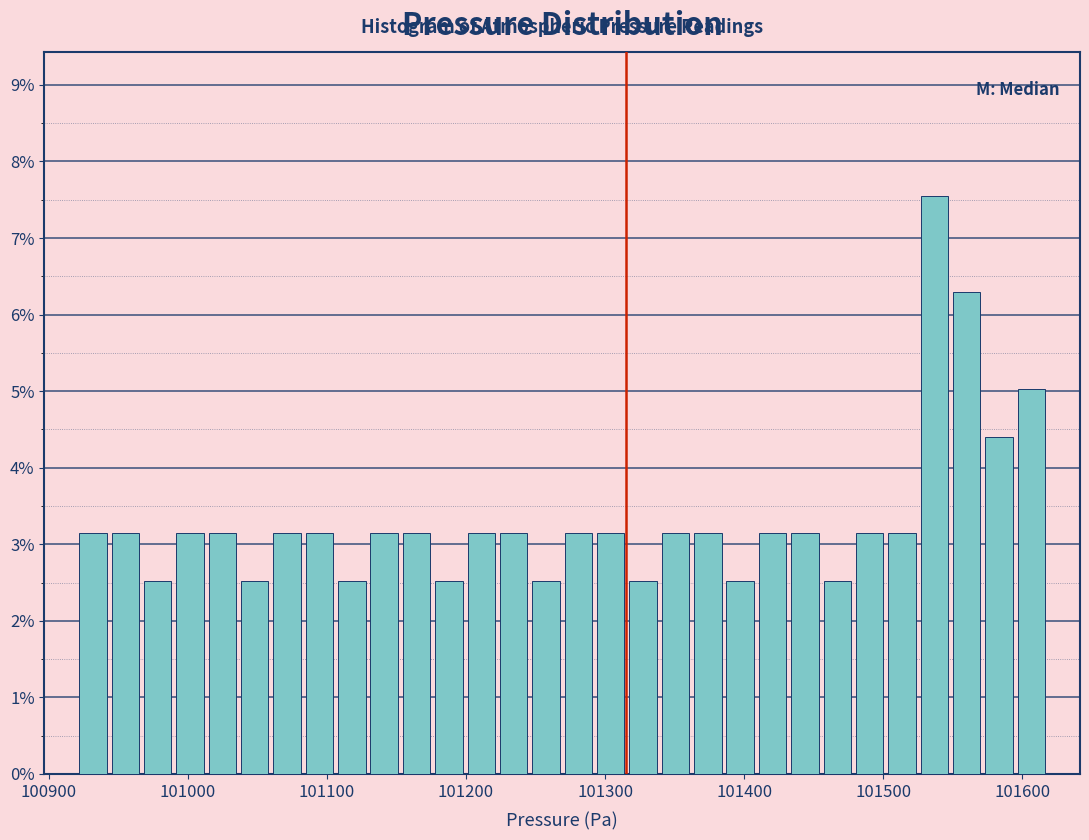

Read against the x-axis, roughly where is the centre of the tallest bar?

101540